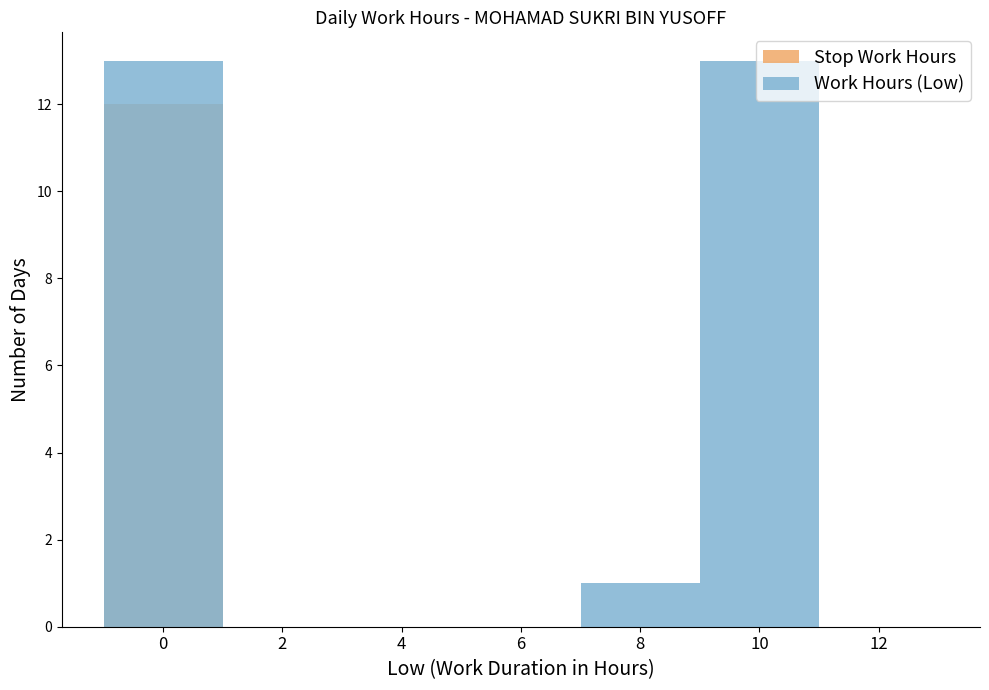

True or false: Stop Work Hours has a value of 0 at 4.

True